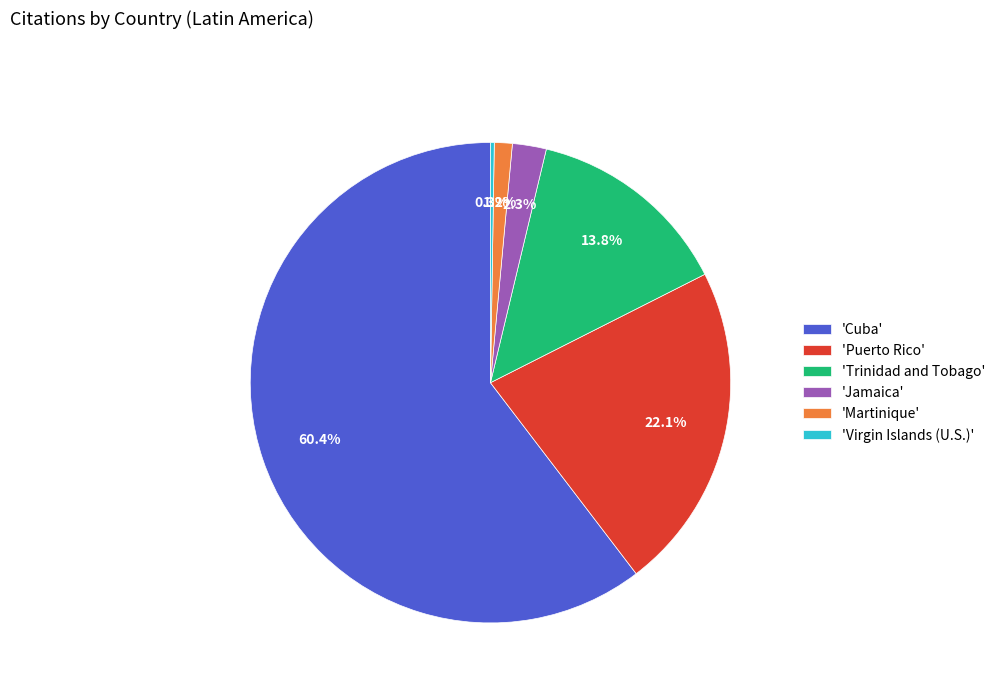

Is there a majority slice in this chart?

Yes